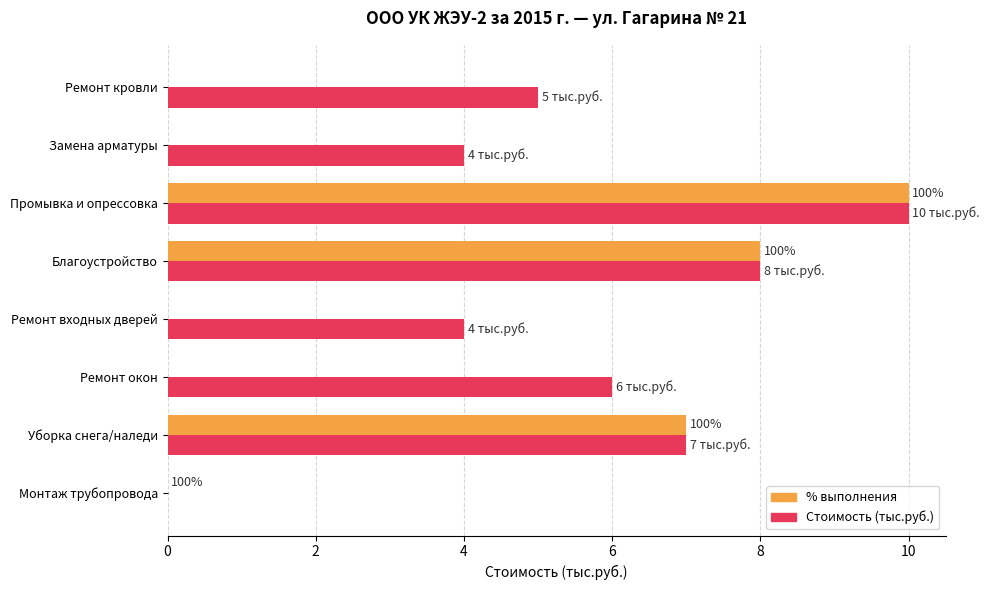

True or false: Стоимость (тыс.руб.) has a value of 5 at Промывка и опрессовка.

False